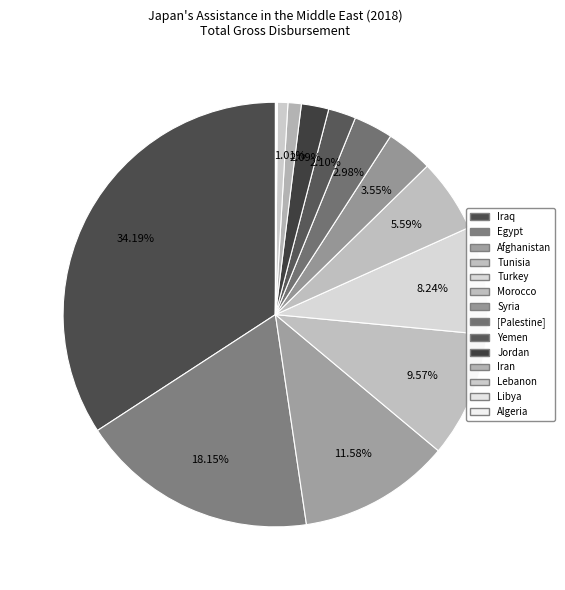

Is it true that [Palestine] is 3% of the pie?

True